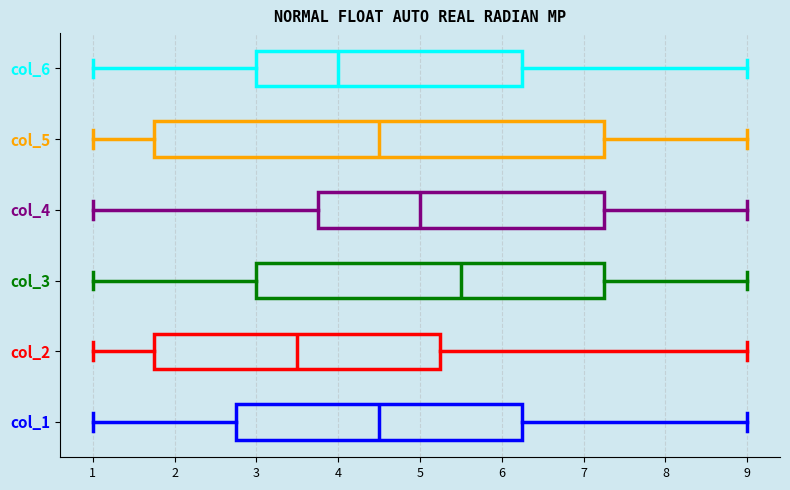

Which box has the furthest to the left median line?

col_2